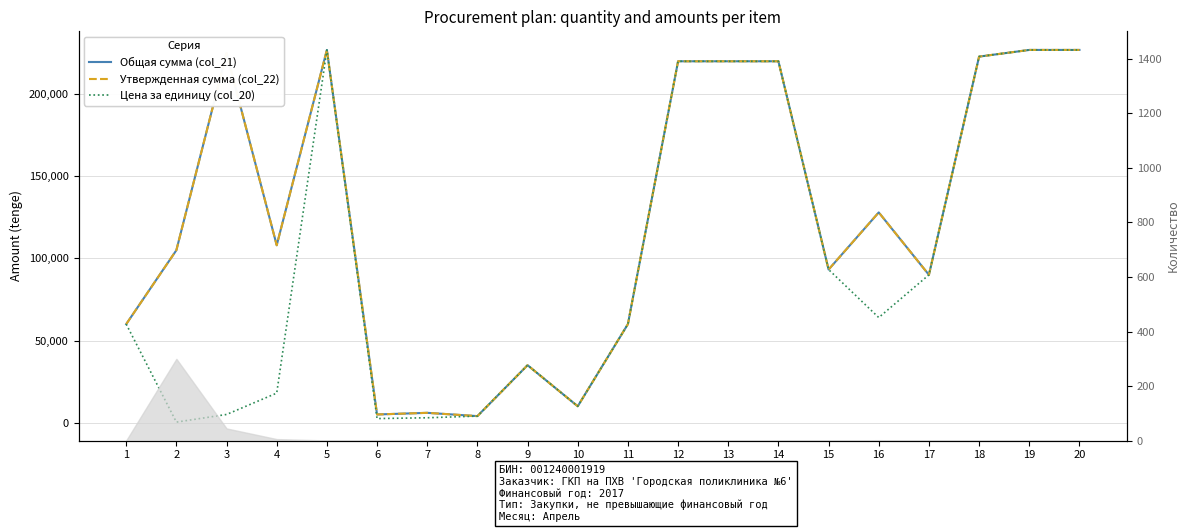

At which label is Цена за единицу (col_20) closest to 113625?

15